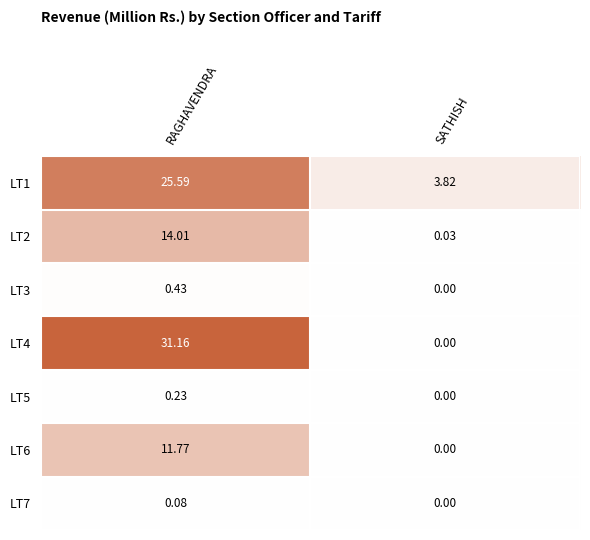

Rank the series by their maximum value, from lowest to highest.

LT7, LT5, LT3, LT6, LT2, LT1, LT4